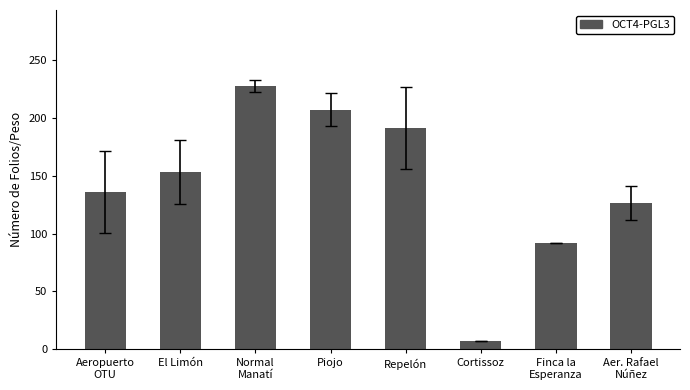

What is the approximate value at El Limón?

153.0